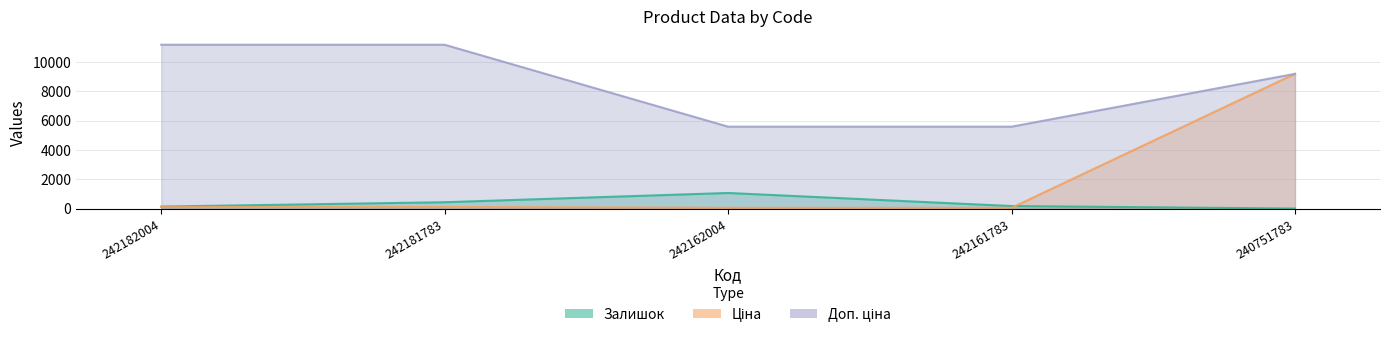

What are all the series names shown in the legend?

Залишок, Ціна, Доп. ціна